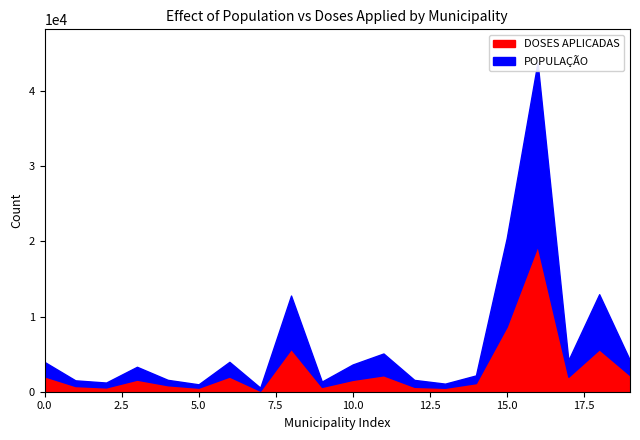

What are all the series names shown in the legend?

DOSES APLICADAS, POPULAÇÃO